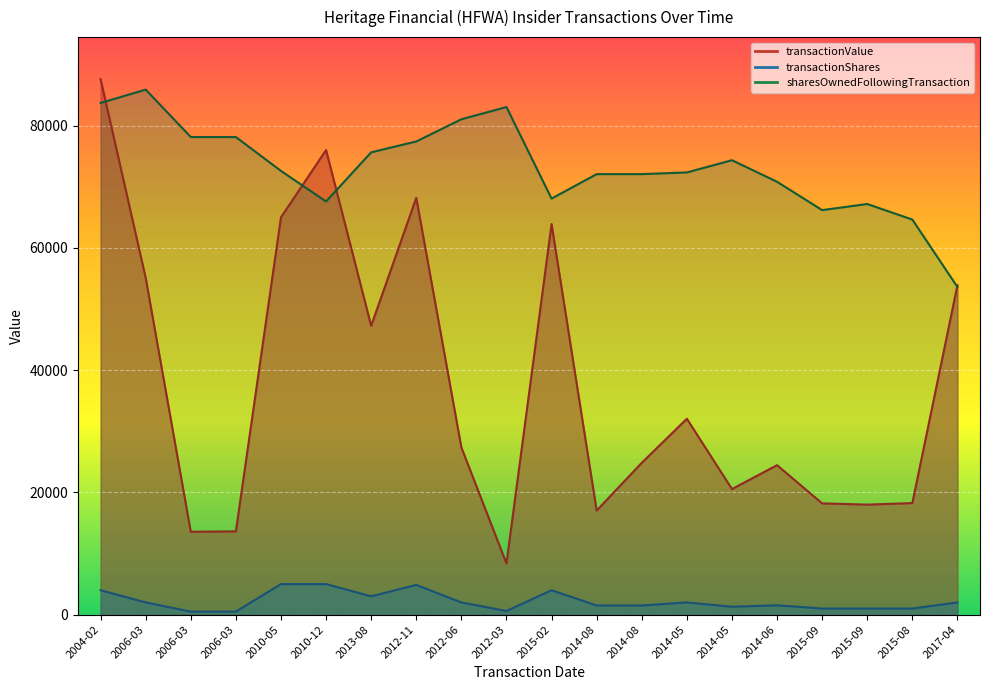

Rank the categories by sharesOwnedFollowingTransaction value from highest to lowest.

2006-03, 2004-02, 2012-03, 2012-06, 2006-03, 2006-03, 2012-11, 2013-08, 2014-05, 2010-05, 2014-05, 2014-08, 2014-08, 2014-06, 2015-02, 2010-12, 2015-09, 2015-09, 2015-08, 2017-04